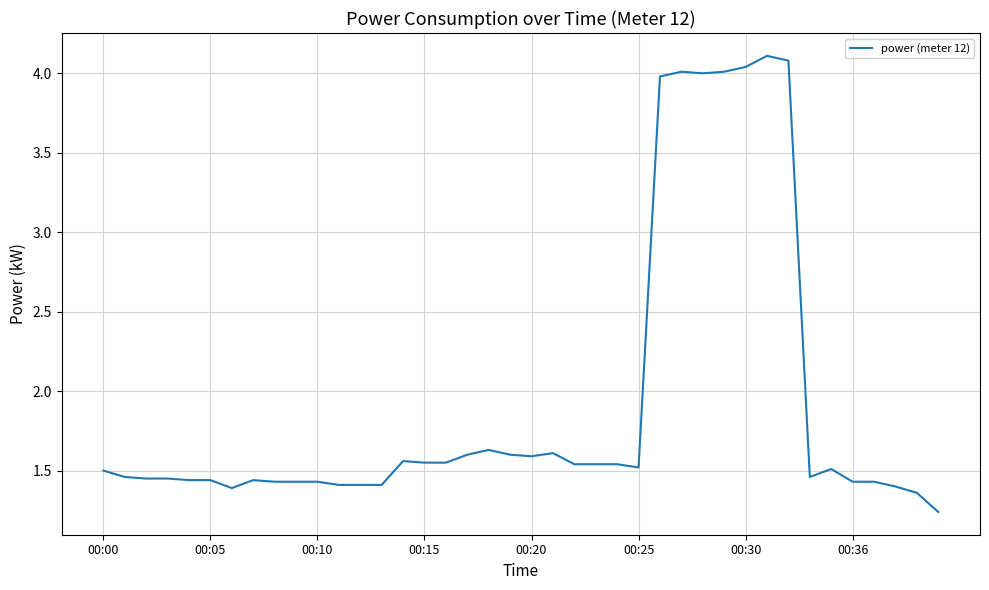

What is the label of the 28th point from the right?

12